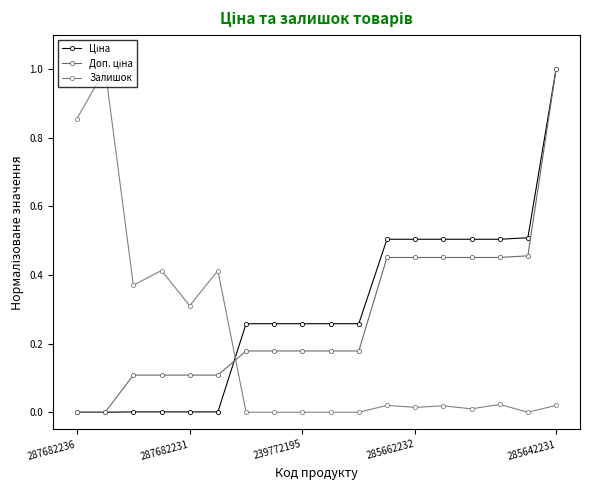

How many data points does each series have?

18